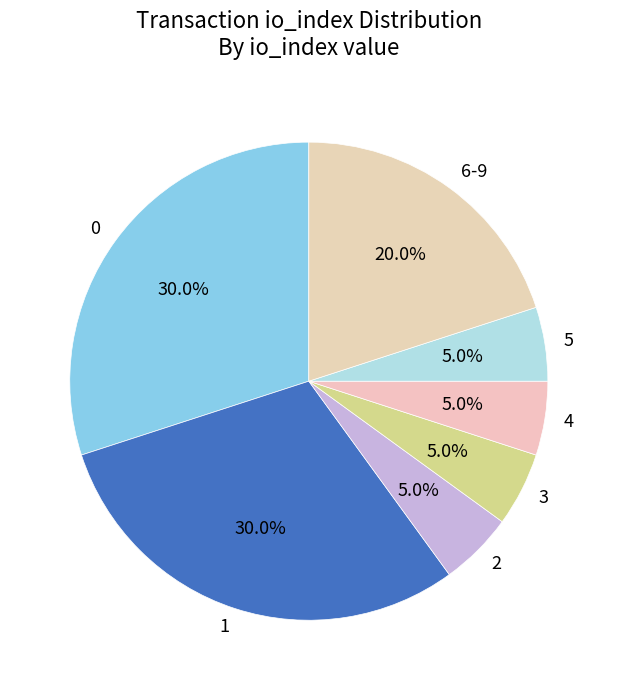

Count the number of slices in the pie.

7